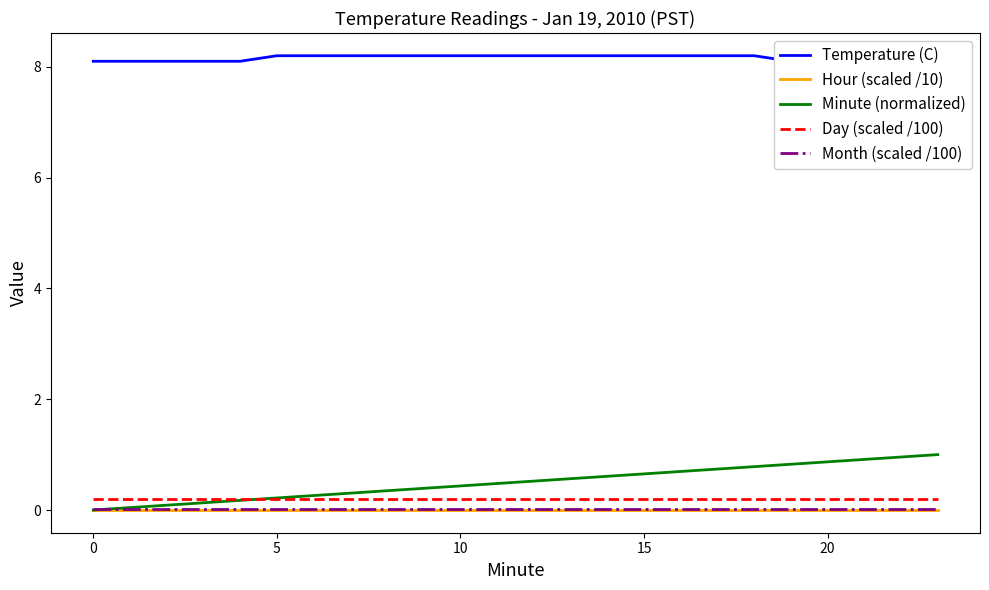

Does the chart display data point markers on the line(s)?

No